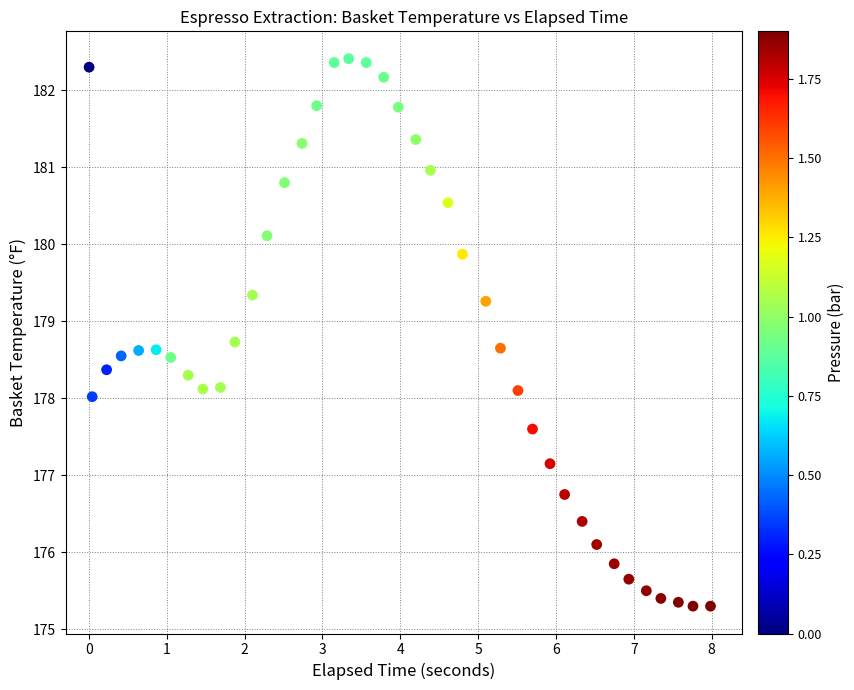

What is the range of Y values (max minus min)?

7.1